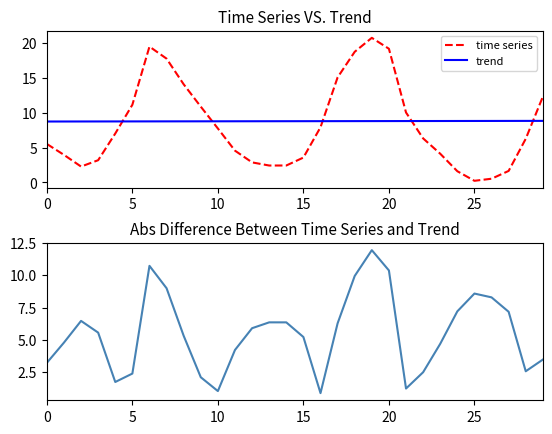

The trend series shows 4.3 at 25. True or false?

False